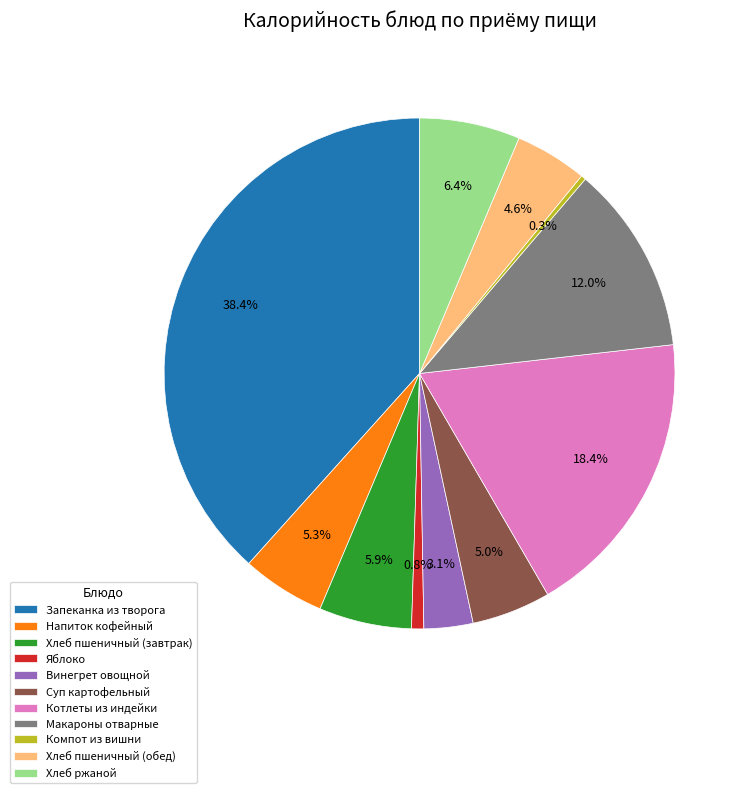

To the nearest percent, what is the average slice percentage?

9%